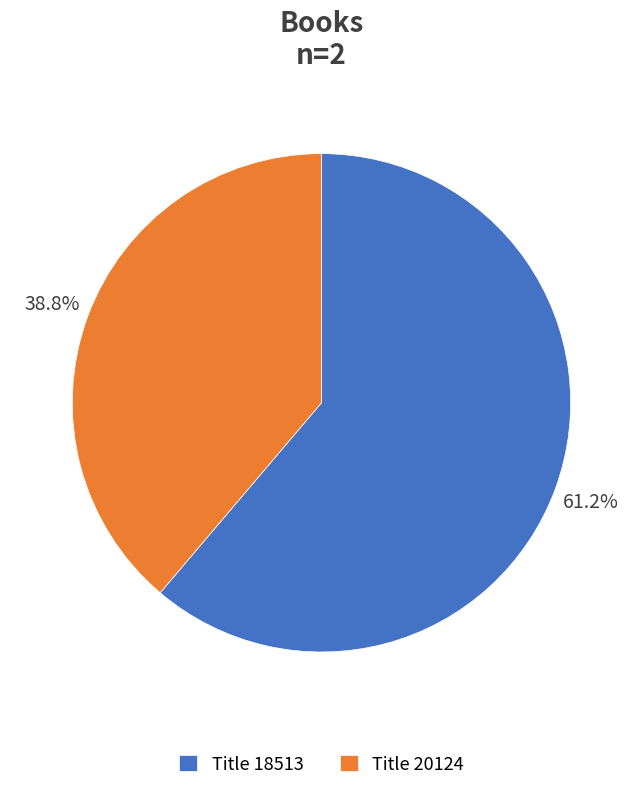

Rank the categories by value from highest to lowest.

Title 18513, Title 20124